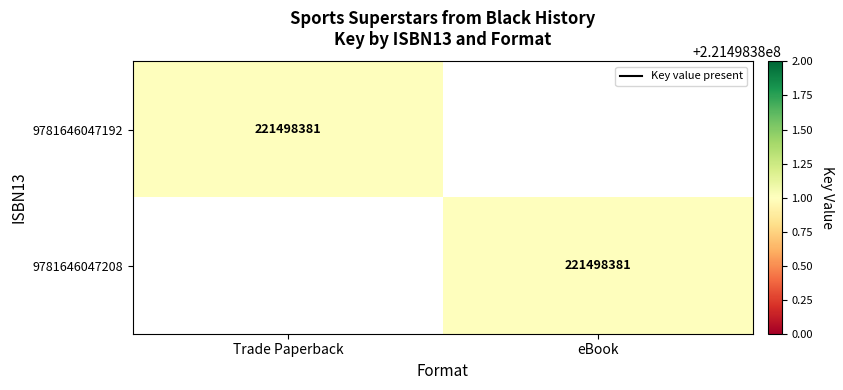

Is it true that 9781646047192 equals 221498381 at Trade Paperback?

True